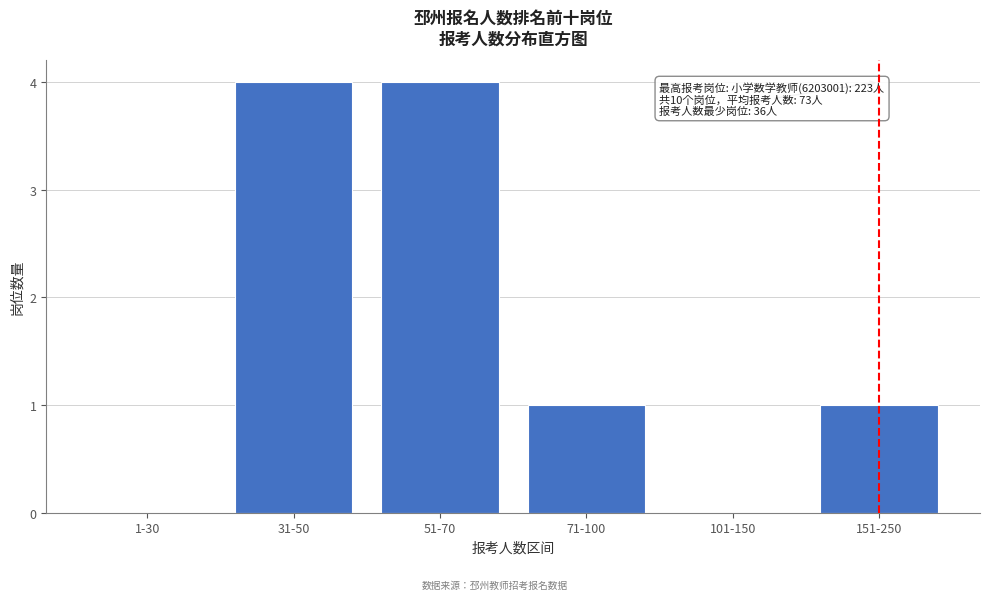

Reading left to right, transcribe all the data shown in this chart.

1-30=0	31-50=4	51-70=4	71-100=1	101-150=0	151-250=1